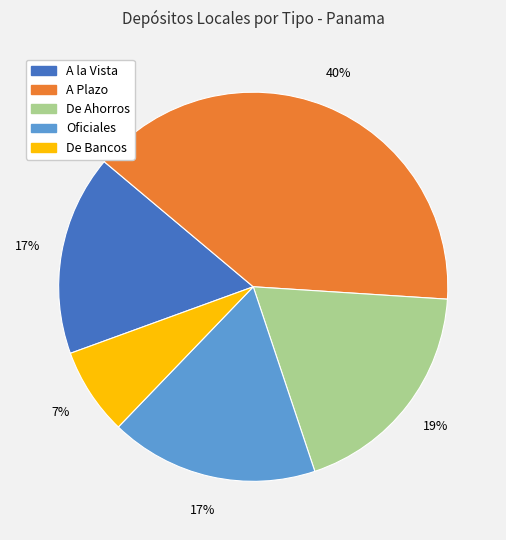

To the nearest percent, what is the average slice percentage?

20%